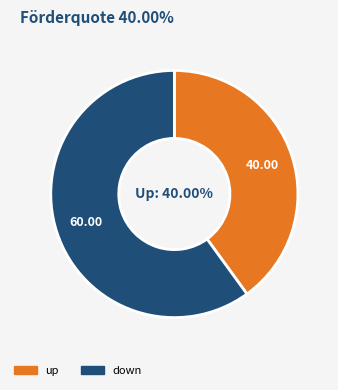

To the nearest percent, what portion does down represent?

60%